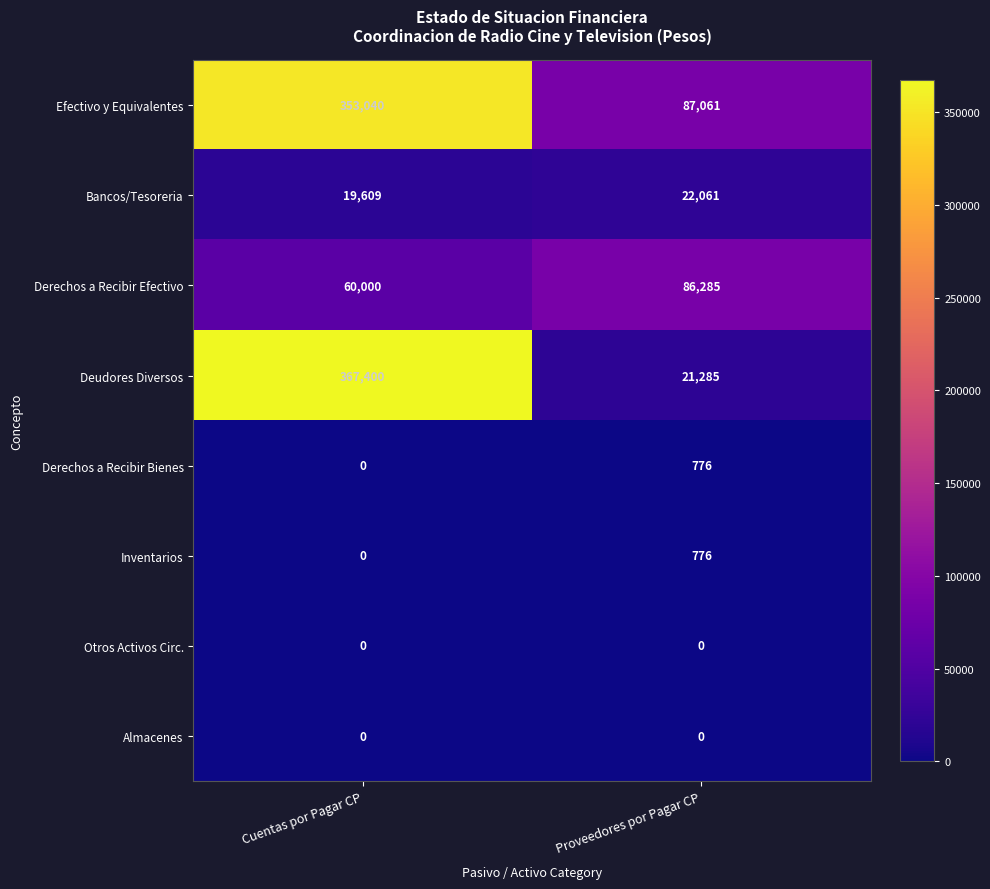

The value of Bancos/Tesoreria at Proveedores por Pagar CP is 37047. True or false?

False